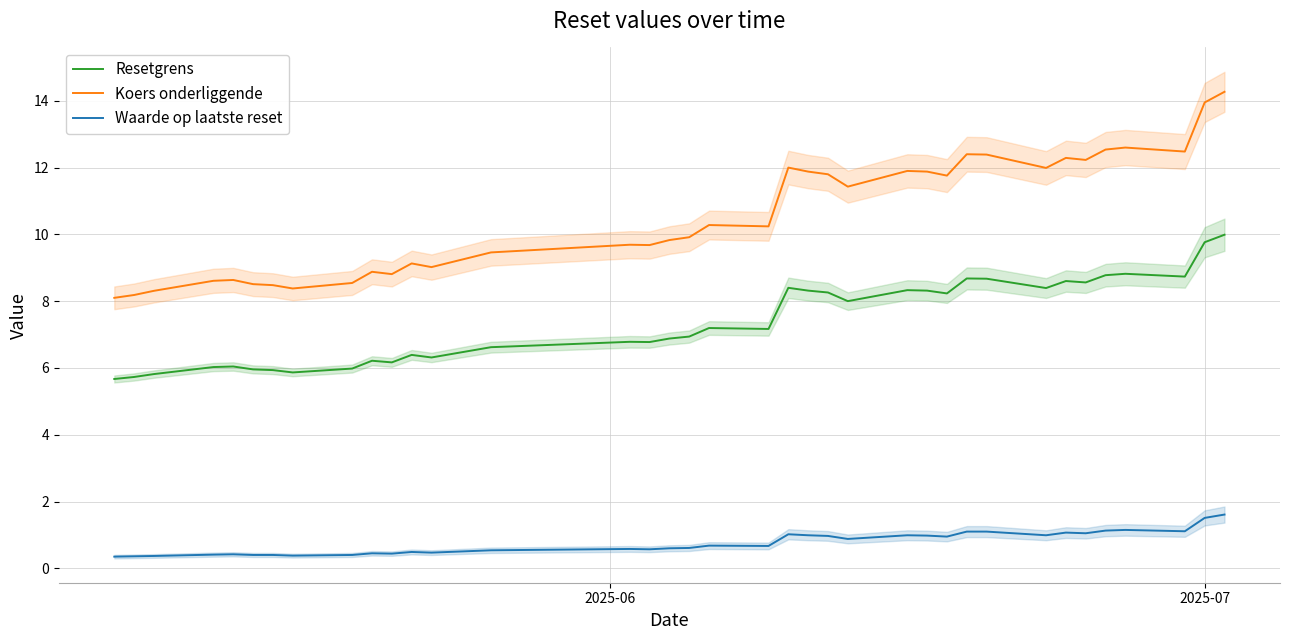

True or false: Koers onderliggende and Resetgrens intersect in this chart.

False